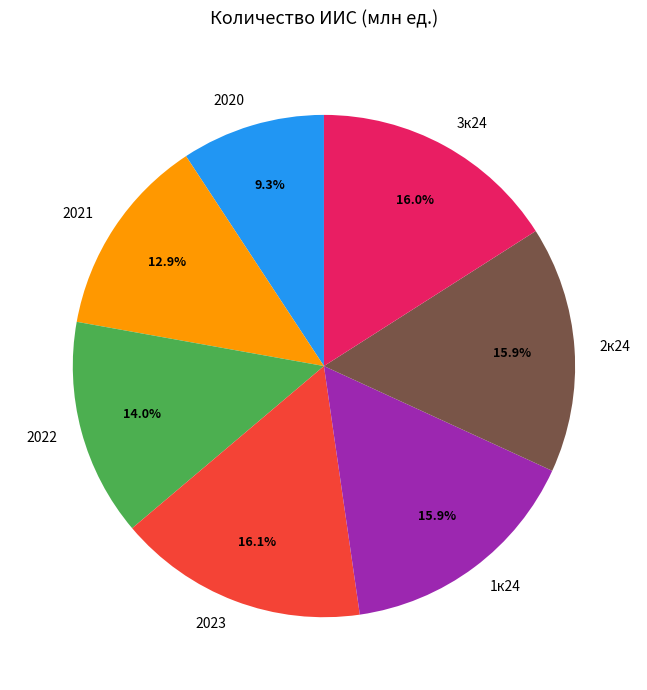

To the nearest percent, what percentage of the pie is 2021?

13%